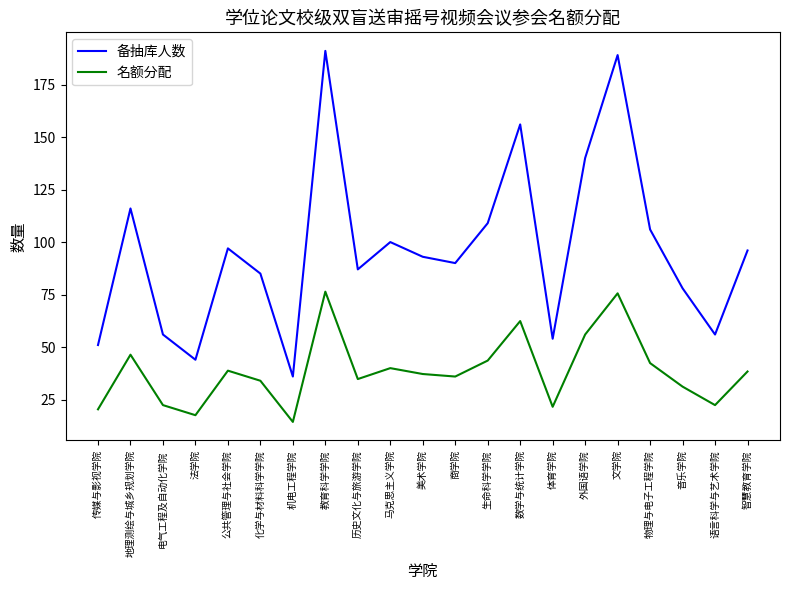

True or false: 名额分配 and 备抽库人数 intersect in this chart.

False